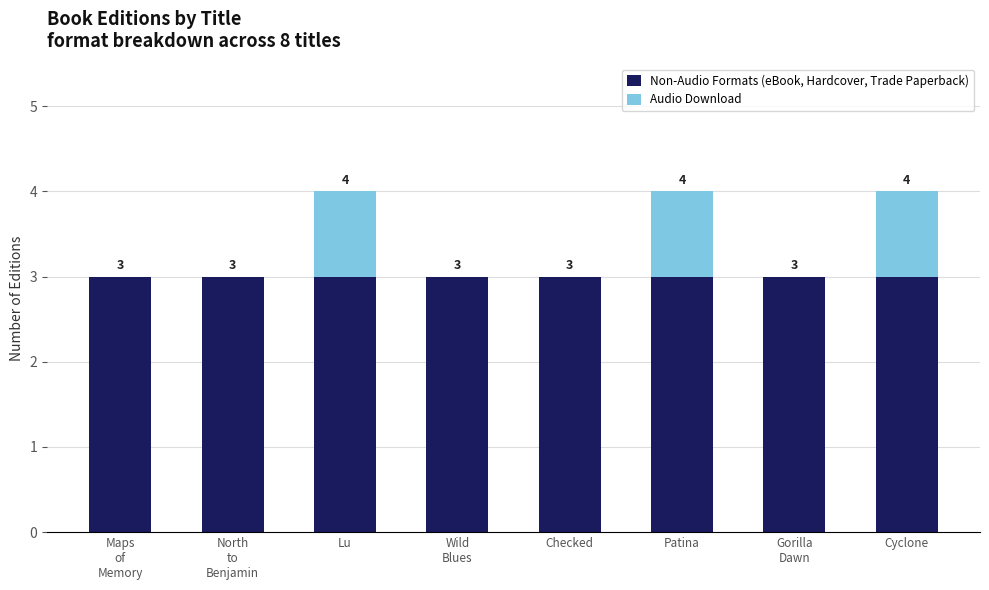

What value does the Non-Audio Formats (eBook, Hardcover, Trade Paperback) series have at Checked?

3